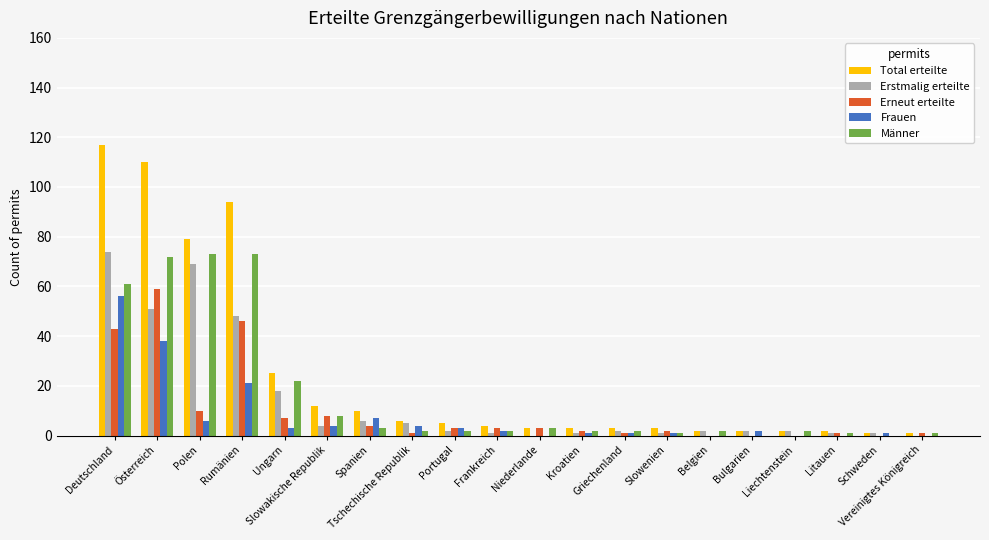

Reading right to left, extract all data points from this chart.

Total erteilte: Vereinigtes Königreich=1	Schweden=1	Litauen=2	Liechtenstein=2	Bulgarien=2	Belgien=2	Slowenien=3	Griechenland=3	Kroatien=3	Niederlande=3	Frankreich=4	Portugal=5	Tschechische Republik=6	Spanien=10	Slowakische Republik=12	Ungarn=25	Rumänien=94	Polen=79	Österreich=110	Deutschland=117
Erstmalig erteilte: Vereinigtes Königreich=0	Schweden=1	Litauen=1	Liechtenstein=2	Bulgarien=2	Belgien=2	Slowenien=1	Griechenland=2	Kroatien=1	Niederlande=0	Frankreich=1	Portugal=2	Tschechische Republik=5	Spanien=6	Slowakische Republik=4	Ungarn=18	Rumänien=48	Polen=69	Österreich=51	Deutschland=74
Erneut erteilte: Vereinigtes Königreich=1	Schweden=0	Litauen=1	Liechtenstein=0	Bulgarien=0	Belgien=0	Slowenien=2	Griechenland=1	Kroatien=2	Niederlande=3	Frankreich=3	Portugal=3	Tschechische Republik=1	Spanien=4	Slowakische Republik=8	Ungarn=7	Rumänien=46	Polen=10	Österreich=59	Deutschland=43
Frauen: Vereinigtes Königreich=0	Schweden=1	Litauen=0	Liechtenstein=0	Bulgarien=2	Belgien=0	Slowenien=1	Griechenland=1	Kroatien=1	Niederlande=0	Frankreich=2	Portugal=3	Tschechische Republik=4	Spanien=7	Slowakische Republik=4	Ungarn=3	Rumänien=21	Polen=6	Österreich=38	Deutschland=56
Männer: Vereinigtes Königreich=1	Schweden=0	Litauen=1	Liechtenstein=2	Bulgarien=0	Belgien=2	Slowenien=1	Griechenland=2	Kroatien=2	Niederlande=3	Frankreich=2	Portugal=2	Tschechische Republik=2	Spanien=3	Slowakische Republik=8	Ungarn=22	Rumänien=73	Polen=73	Österreich=72	Deutschland=61